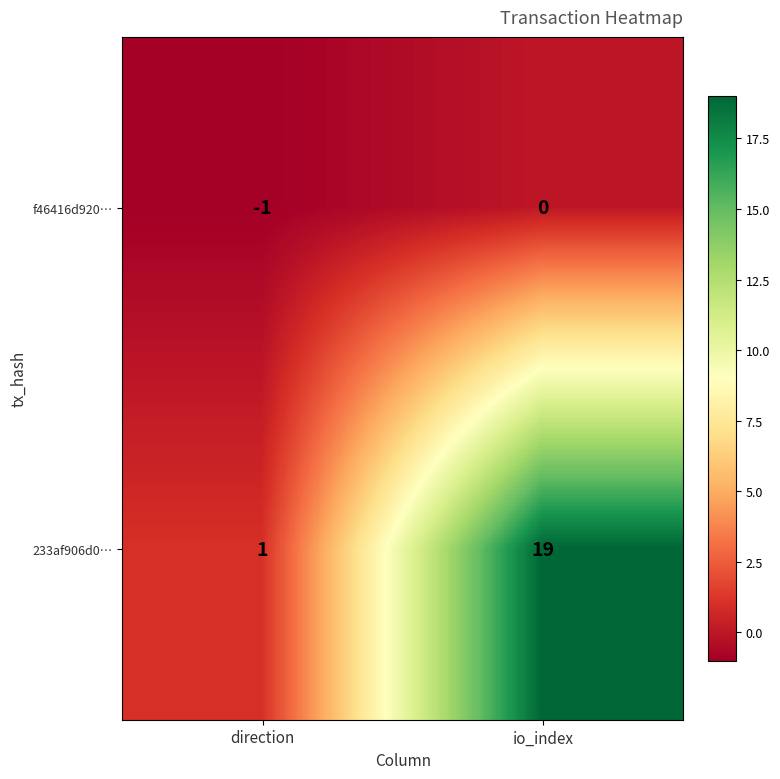

What is the average value of the 233af906d0… series?

10